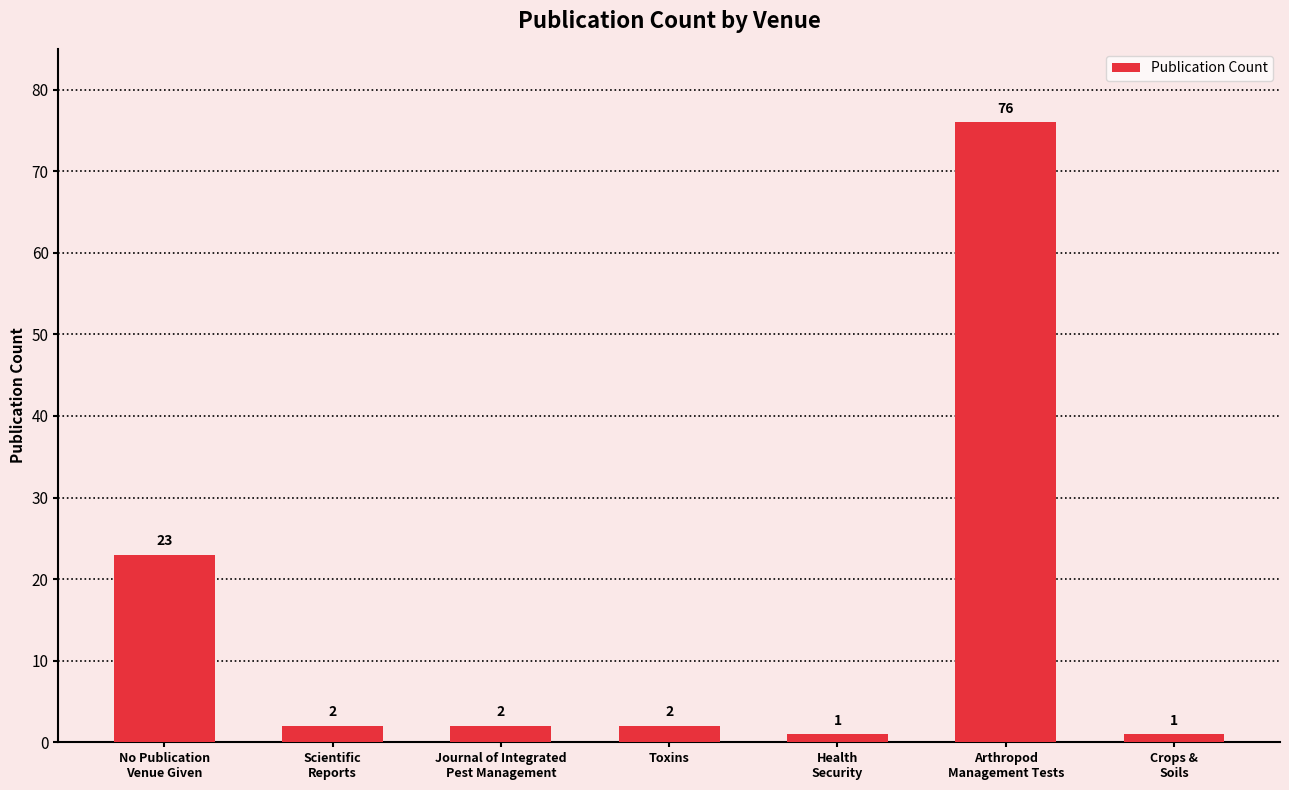

What is the difference between the second highest and minimum values?

22